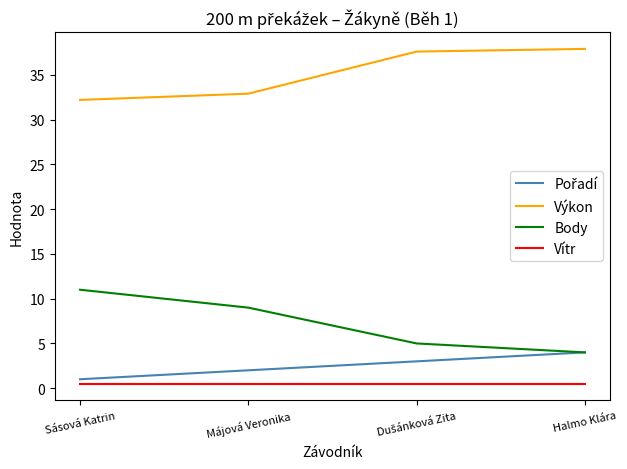

Is the value of Body at Halmo Klára greater than the value of Vítr at Halmo Klára?

Yes